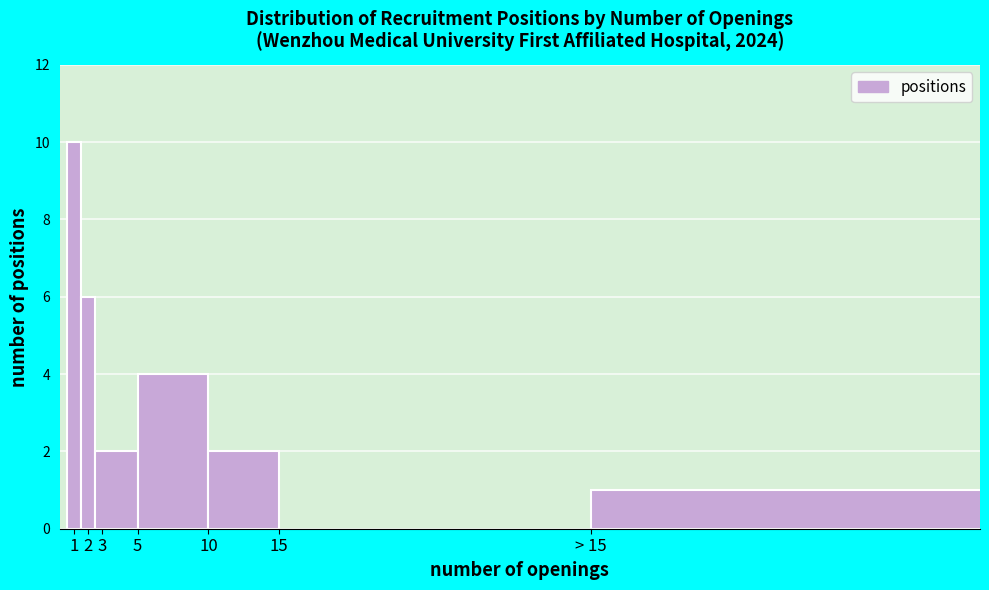

Reading left to right, list all the values displayed in this chart.

10	6	2	4	2	1